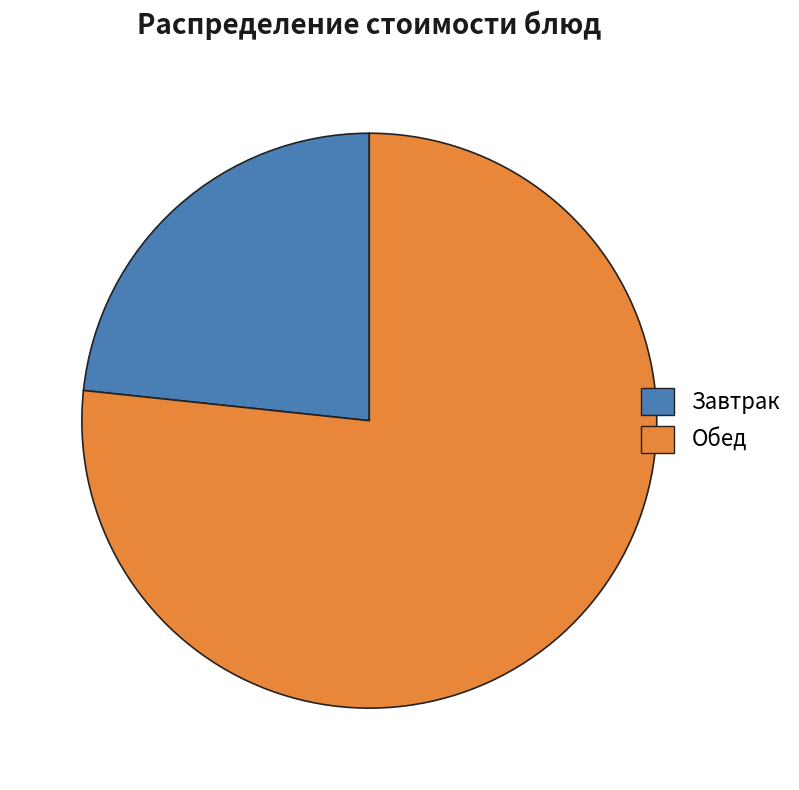

Is it true that Завтрак is 9% of the pie?

False